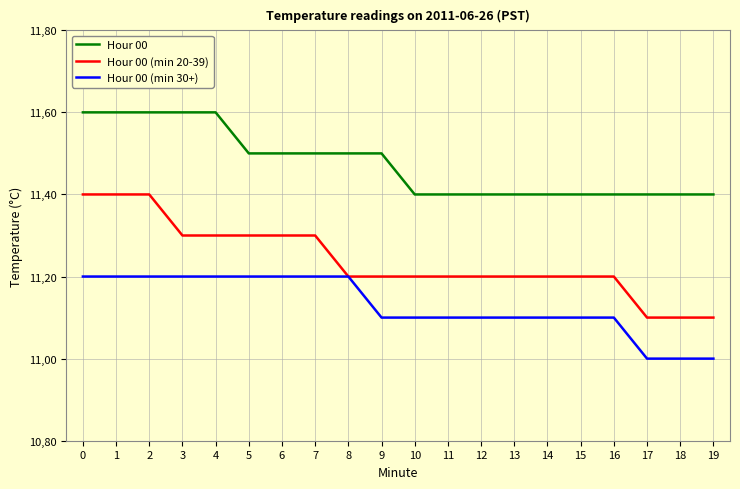

What are all the series names shown in the legend?

Hour 00, Hour 00 (min 20-39), Hour 00 (min 30+)